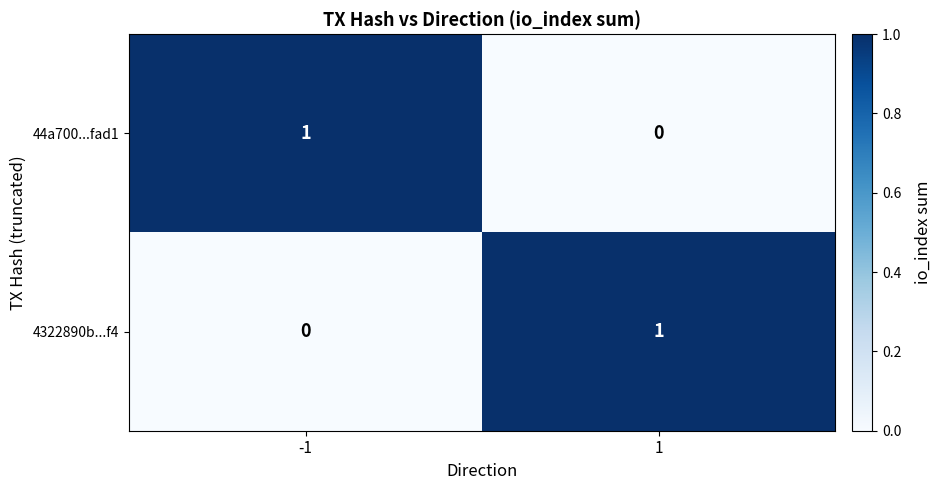

Which series has the largest total across all categories?

44a700...fad1